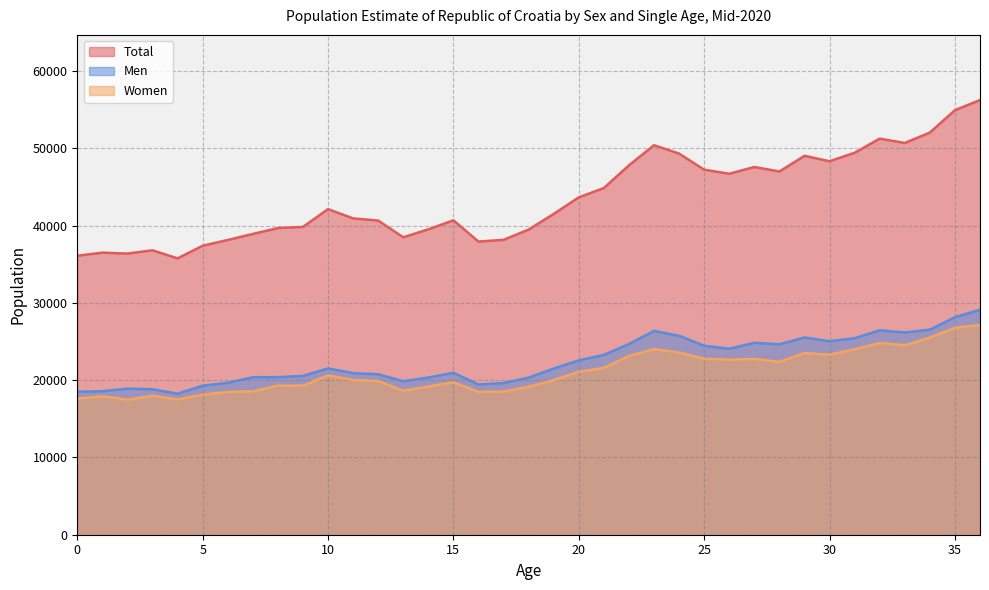

What is the spread (max minus min) of values at 33?

26168